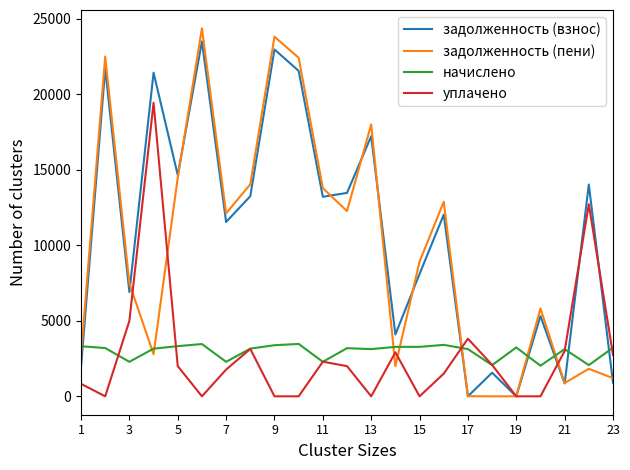

True or false: начислено and задолженность (взнос) intersect in this chart.

True